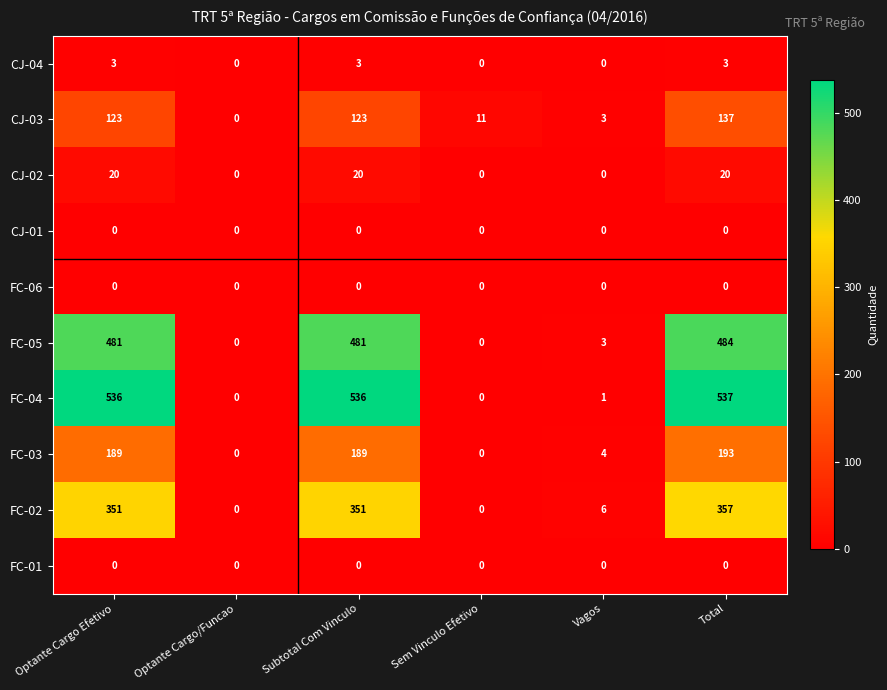

The value of CJ-03 at Total is 180. True or false?

False